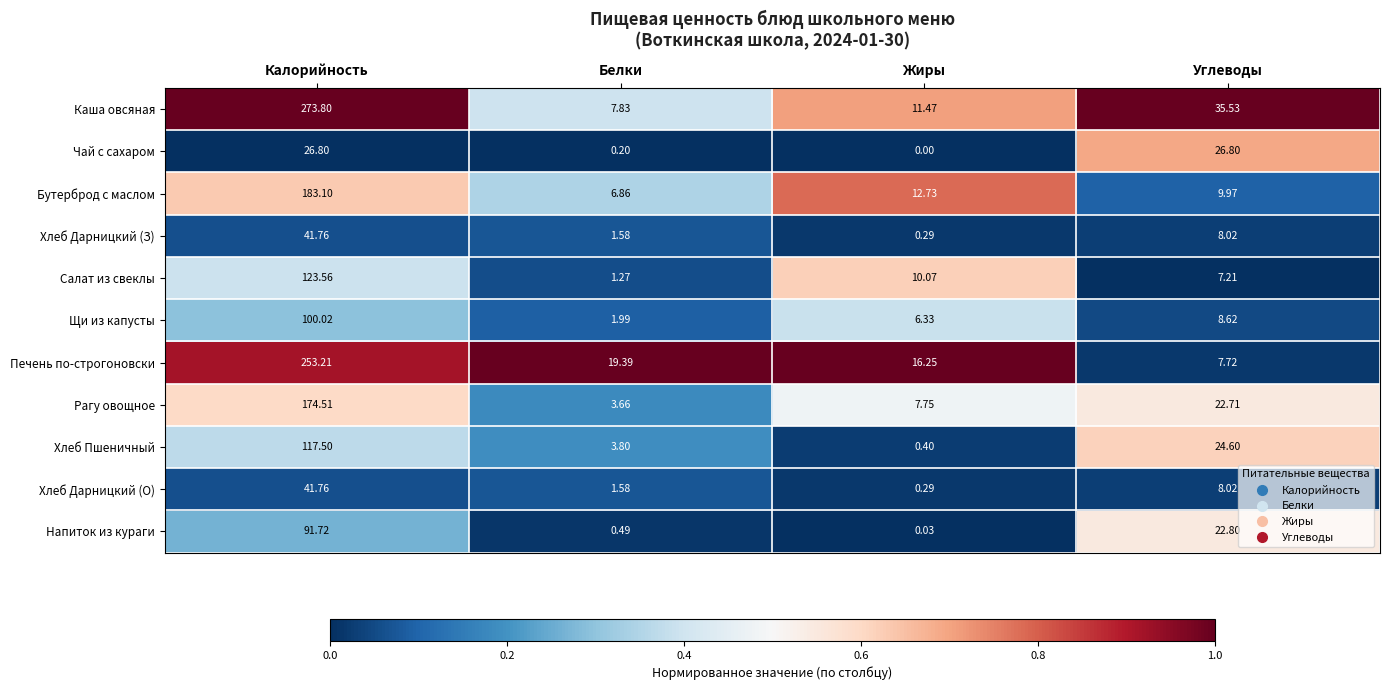

Between Белки and Углеводы, which series saw the biggest shift?

Каша овсяная